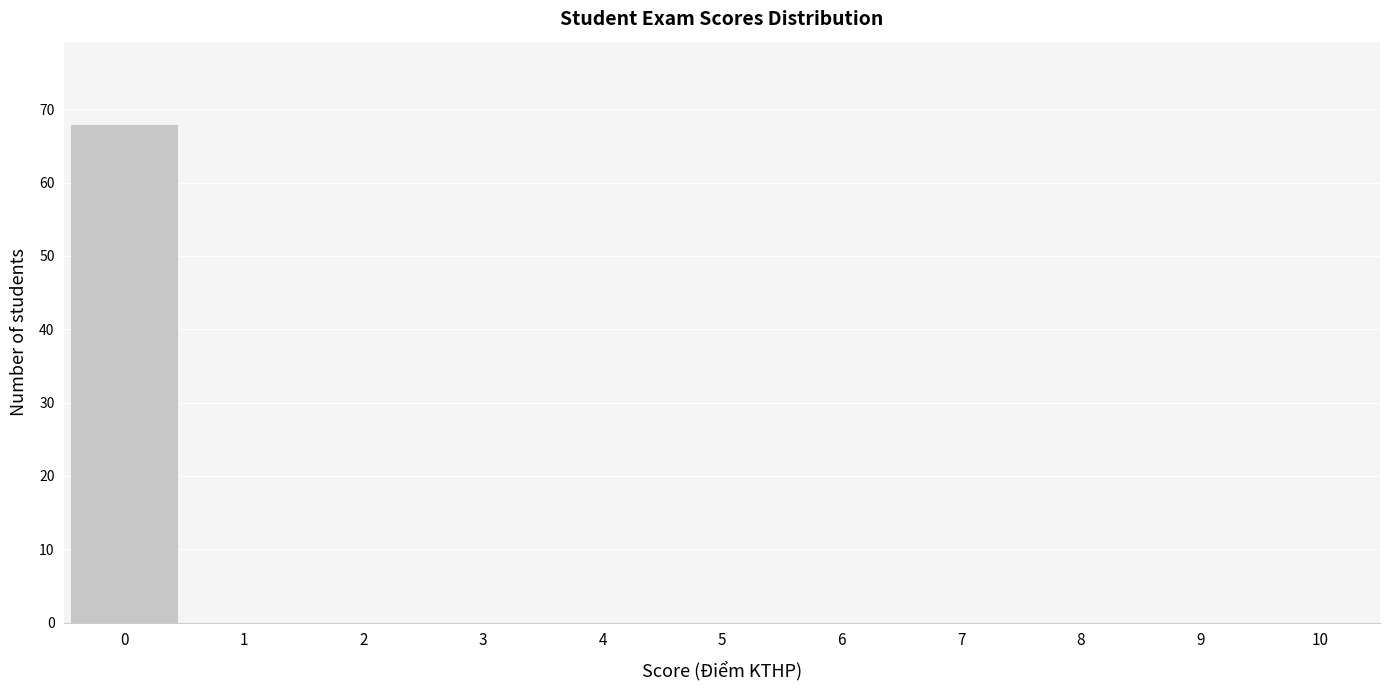

How tall is the bar that spans -0.5 to 0.5 on the x-axis? The values are not printed on the chart, so give them approximately, as read against the axis.

68